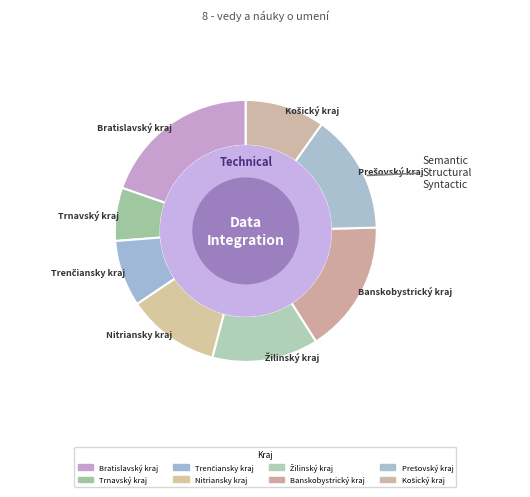

To the nearest percent, what portion does Košický kraj represent?

10%